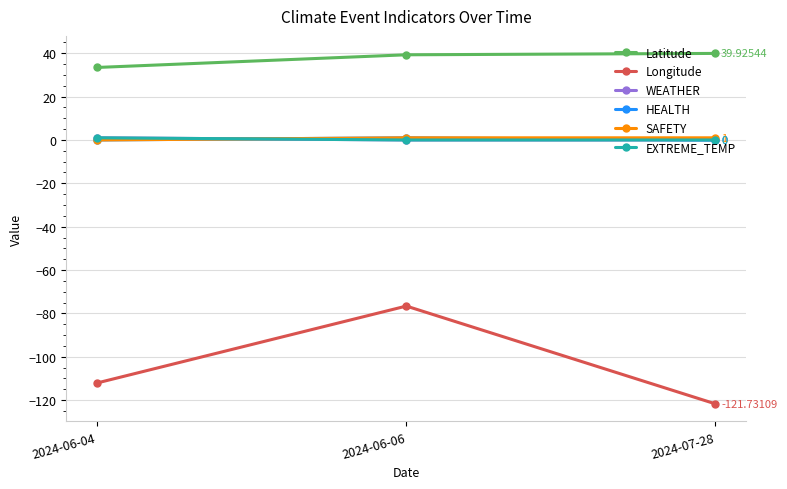

At how many categories does at least one series exceed 37?

2